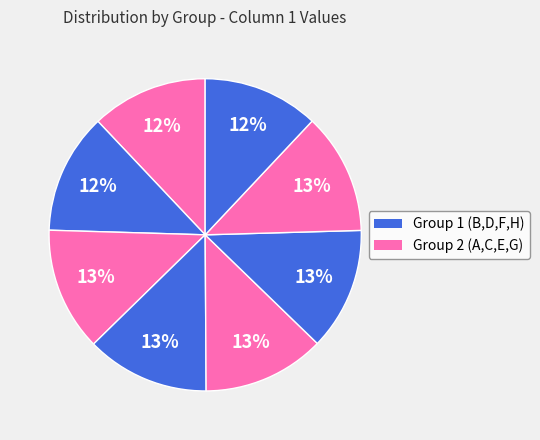

How many slices are in this pie chart?

8